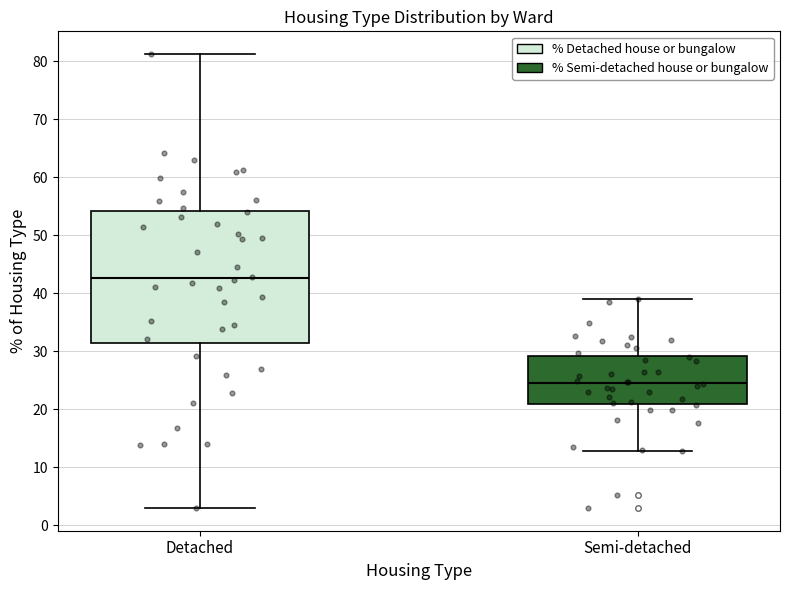

Reading left to right, transcribe this box plot: for each box, give where its median line is, the range the box spans, and where its two whiskers end, as read against the y-axis. The values are not printed on the chart, so give them approximately, as read against the axis.

Detached: median 43, box 31 to 54, whiskers 3 to 81
Semi-detached: median 24, box 21 to 29, whiskers 13 to 39